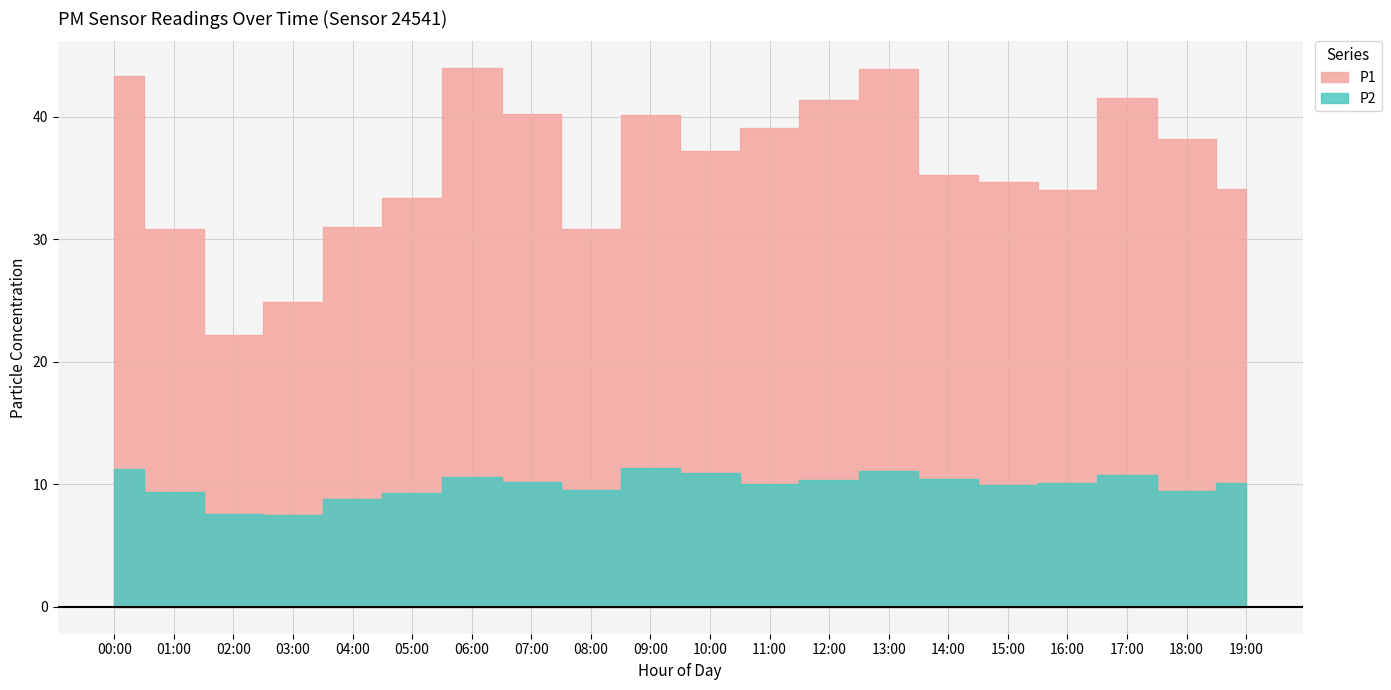

What is the smallest value displayed?

7.5